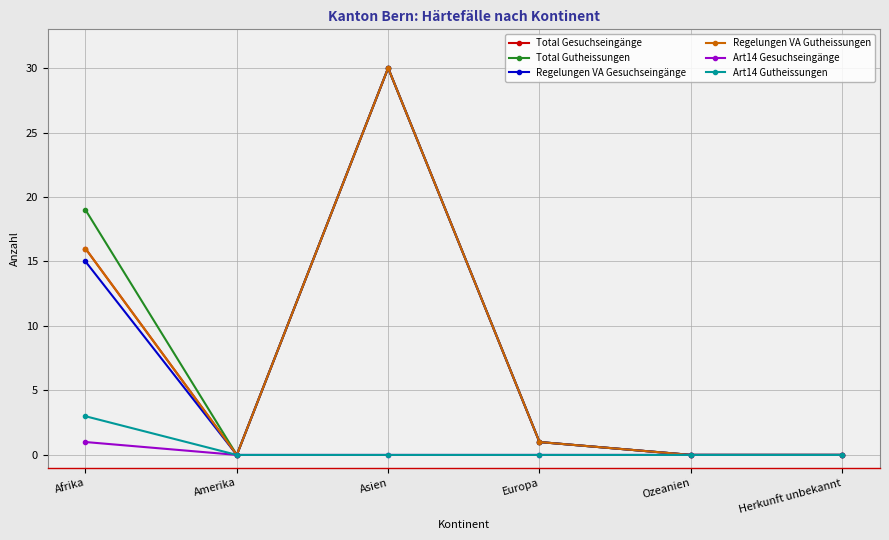

What is the label of the 6th point from the right?

Afrika